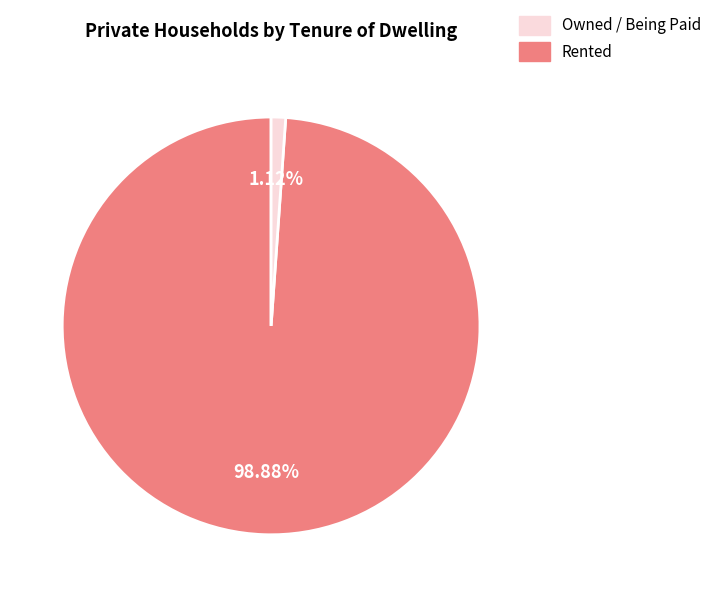

Rank the categories by value from highest to lowest.

Owned / Being Paid, Rented